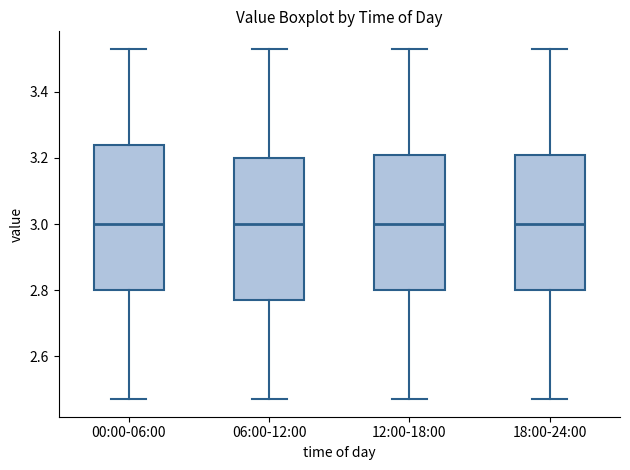

Where does the lower whisker of the box for 00:00-06:00 end on the y-axis? The values are not printed on the chart, so give them approximately, as read against the axis.

2.48